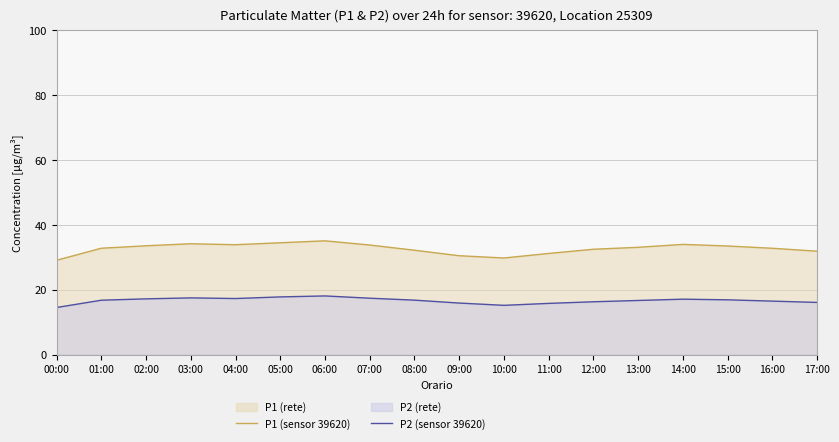

At 11:00, list the series in order from largest to smallest.

P1 (sensor 39620), P2 (sensor 39620)